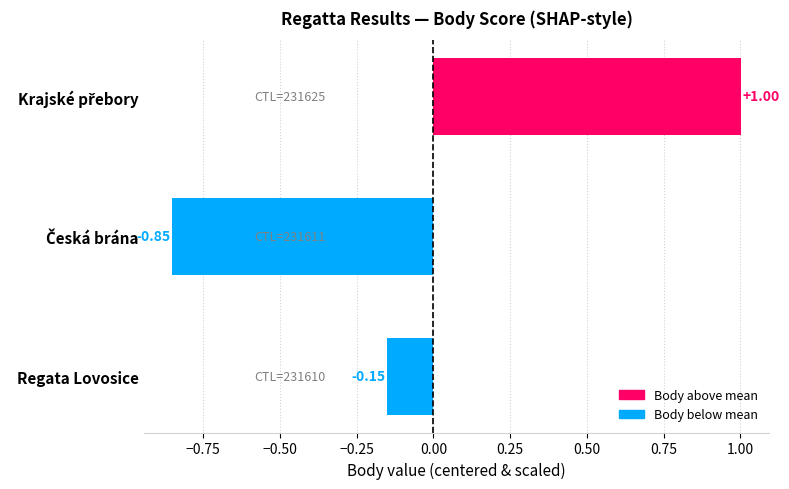

What is the difference between the second highest and minimum values?

0.7